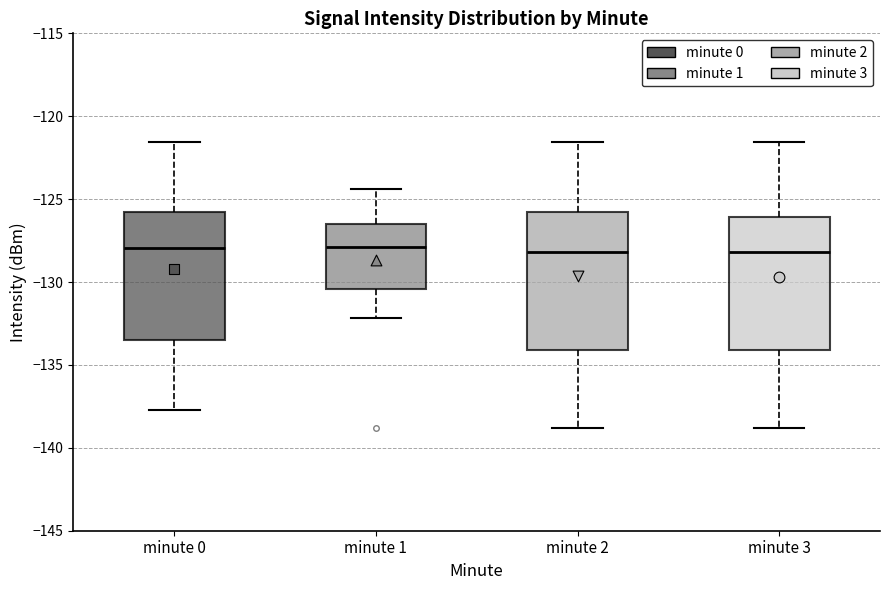

Reading left to right, transcribe this box plot: for each box, give where its median line is, the range the box spans, and where its two whiskers end, as read against the y-axis. The values are not printed on the chart, so give them approximately, as read against the axis.

minute 0: median -128.0, box -133.5 to -126.0, whiskers -137.5 to -121.5
minute 1: median -128.0, box -130.5 to -126.5, whiskers -132.0 to -124.5
minute 2: median -128.0, box -134.0 to -126.0, whiskers -139.0 to -121.5
minute 3: median -128.0, box -134.0 to -126.0, whiskers -139.0 to -121.5